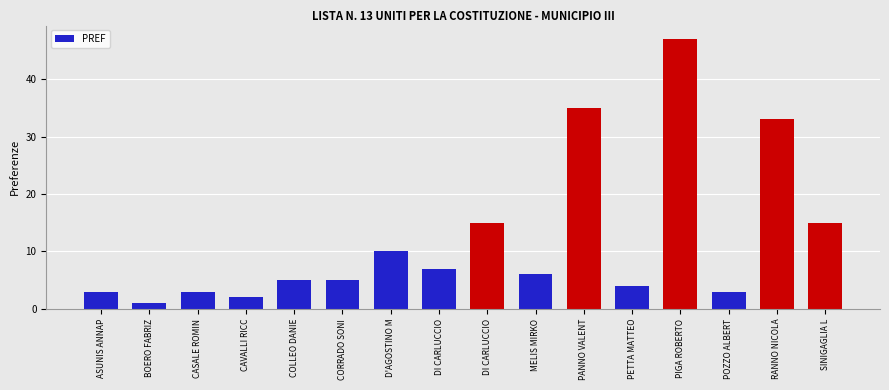

Count the number of data series in this chart.

1